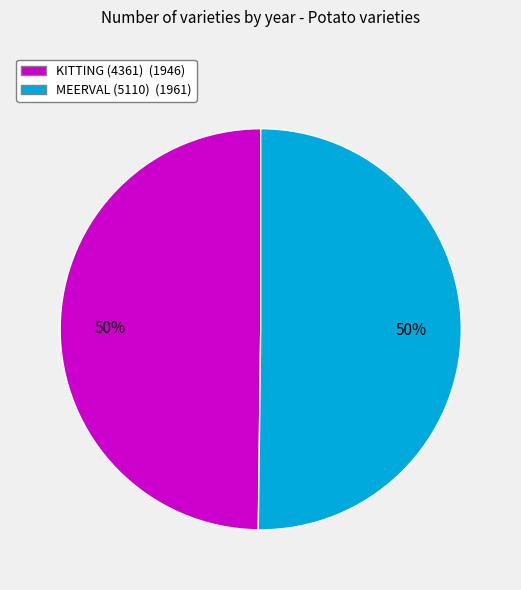

To the nearest percent, what portion does KITTING (4361) represent?

50%